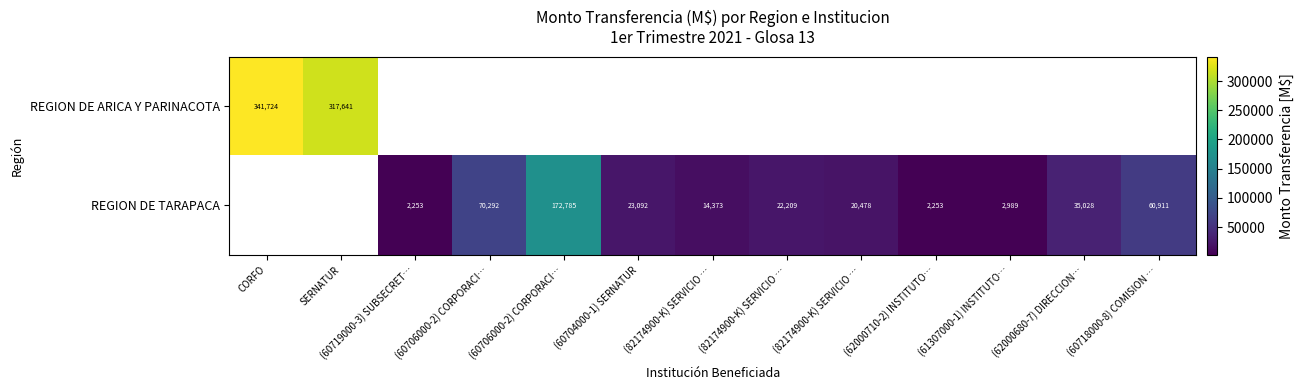

Is the value of REGION DE TARAPACA at (60718000-8) COMISION … greater than the value of REGION DE ARICA Y PARINACOTA at (82174900-K) SERVICIO …?

No